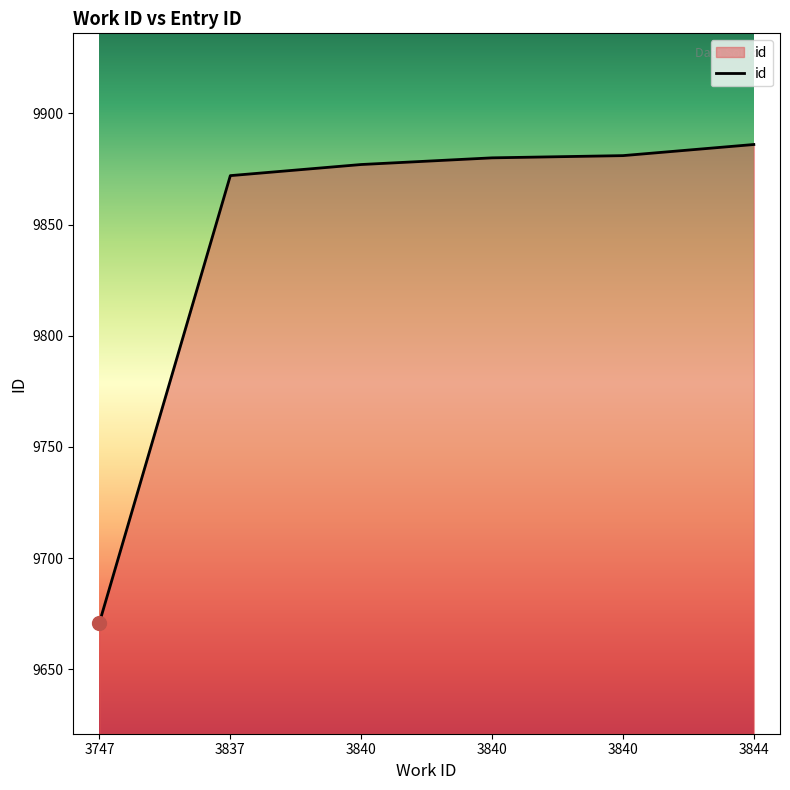

What is the difference between the maximum and minimum values?

215